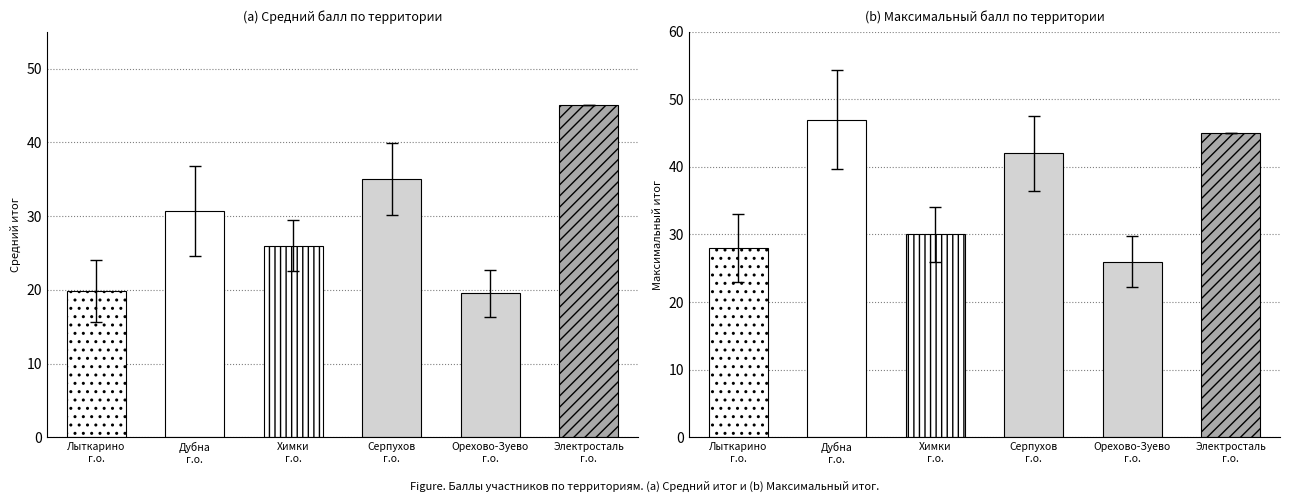

What is the value of the Макс итог bar at the 4th from the left?

42.0